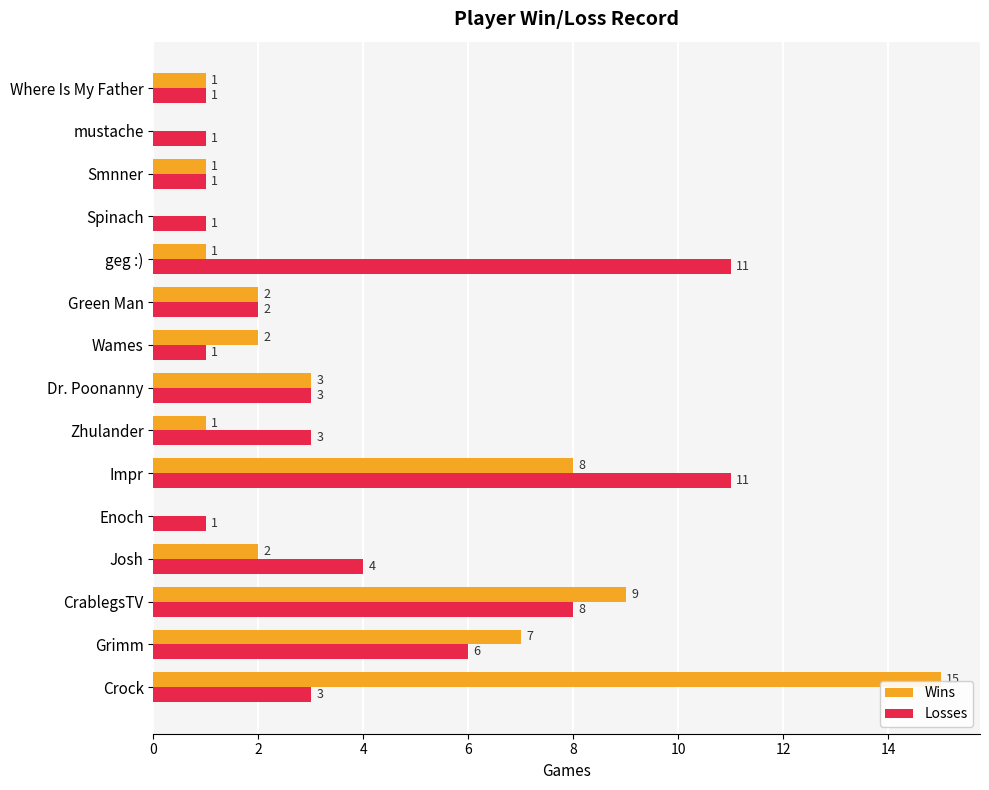

What are all the series names shown in the legend?

Wins, Losses